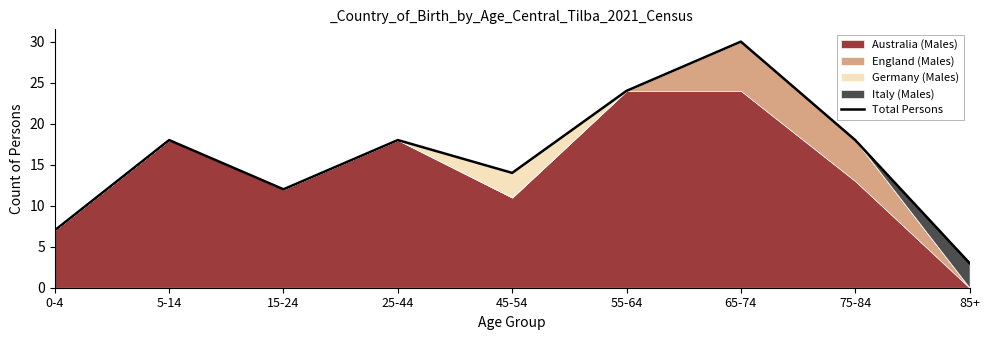

What is the average value?

16